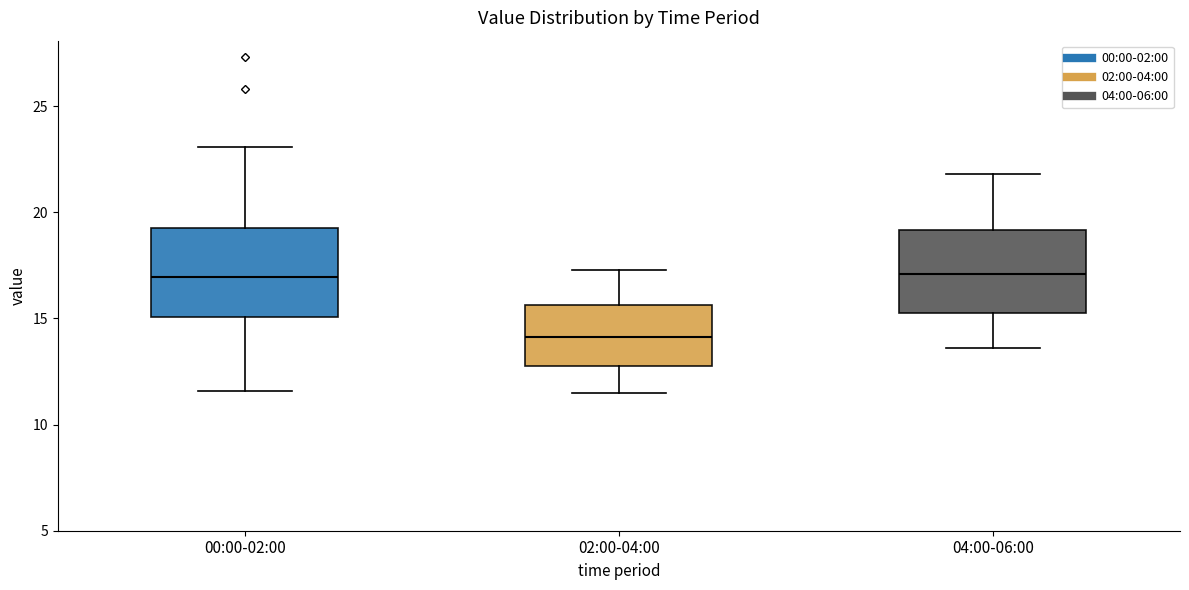

Reading left to right, read every box against the y-axis: the position of its median line, the range the box covers, and the ends of its whiskers. The values are not printed on the chart, so give them approximately, as read against the axis.

00:00-02:00: median 17.0, box 15.0 to 19.5, whiskers 11.5 to 23.0
02:00-04:00: median 14.0, box 13.0 to 15.5, whiskers 11.5 to 17.5
04:00-06:00: median 17.0, box 15.5 to 19.0, whiskers 13.5 to 22.0